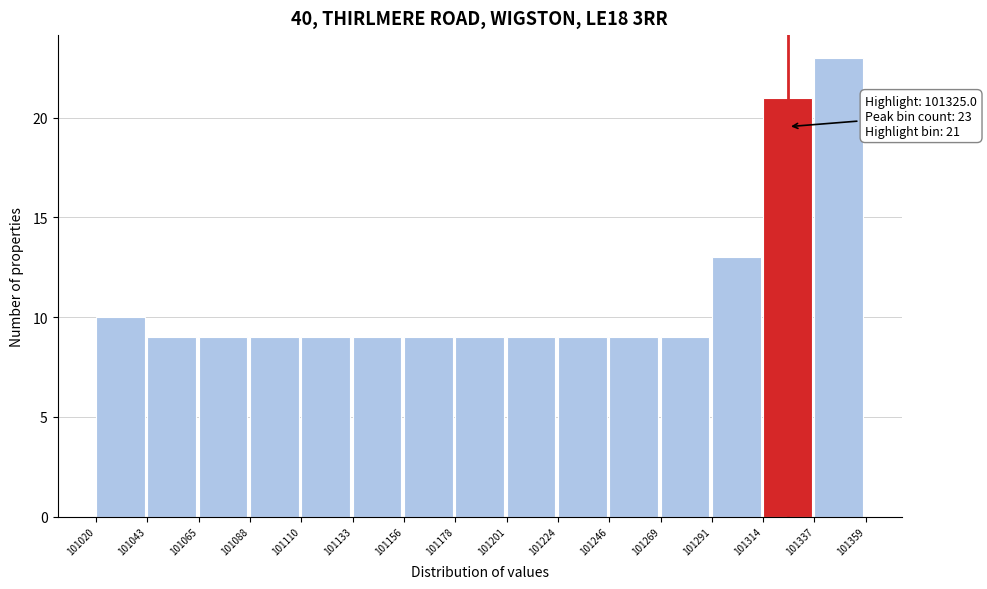

Which range on the x-axis has the tallest bar?

101337 to 101359